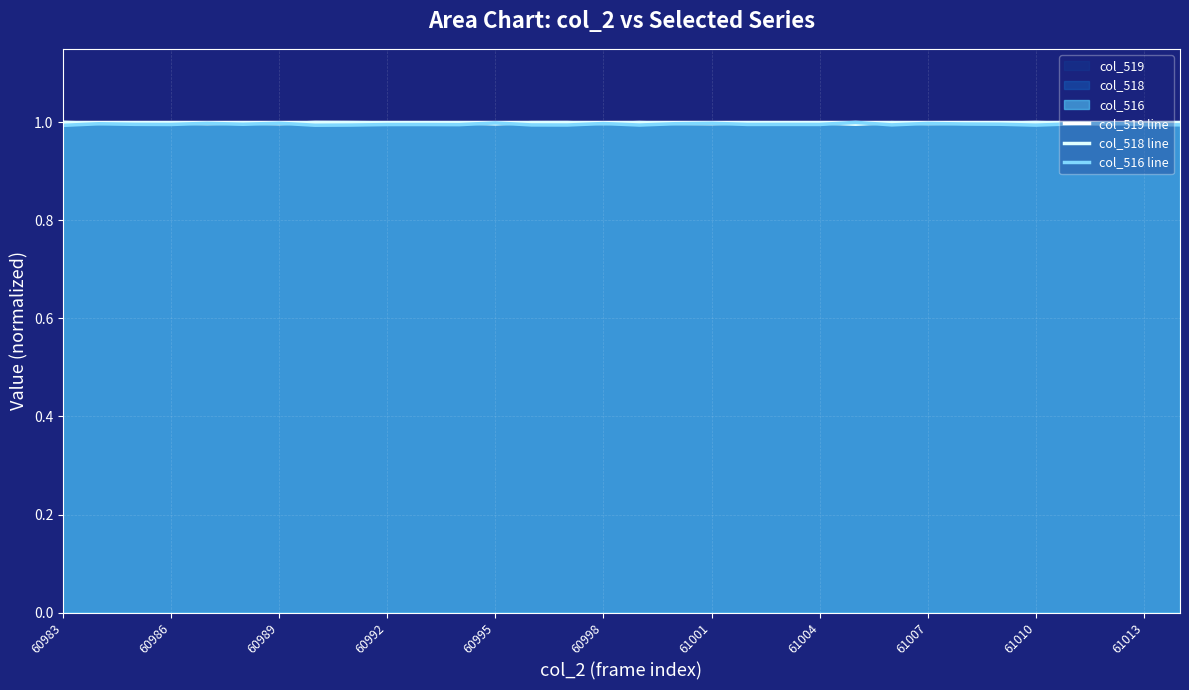

Reading left to right, transcribe all the data shown in this chart.

col_519 line: 1.0	1.0	1.0	1.0	1.0	1.0	1.0	1.0	1.0	1.0	1.0	1.0	1.0	1.0	1.0	1.0	1.0	1.0	1.0	1.0	1.0	1.0	1.0	1.0	1.0	1.0	1.0	1.0	1.0	1.0	1.0	1.0
col_518 line: 1.0	1.0	1.0	1.0	1.0	1.0	1.0	1.0	1.0	1.0	1.0	1.0	1.0	1.0	1.0	1.0	1.0	1.0	1.0	1.0	1.0	1.0	1.0	1.0	1.0	1.0	1.0	1.0	1.0	1.0	1.0	1.0
col_516 line: 1.0	1.0	1.0	1.0	1.0	1.0	1.0	1.0	1.0	1.0	1.0	1.0	1.0	1.0	1.0	1.0	1.0	1.0	1.0	1.0	1.0	1.0	1.0	1.0	1.0	1.0	1.0	1.0	1.0	1.0	1.0	1.0